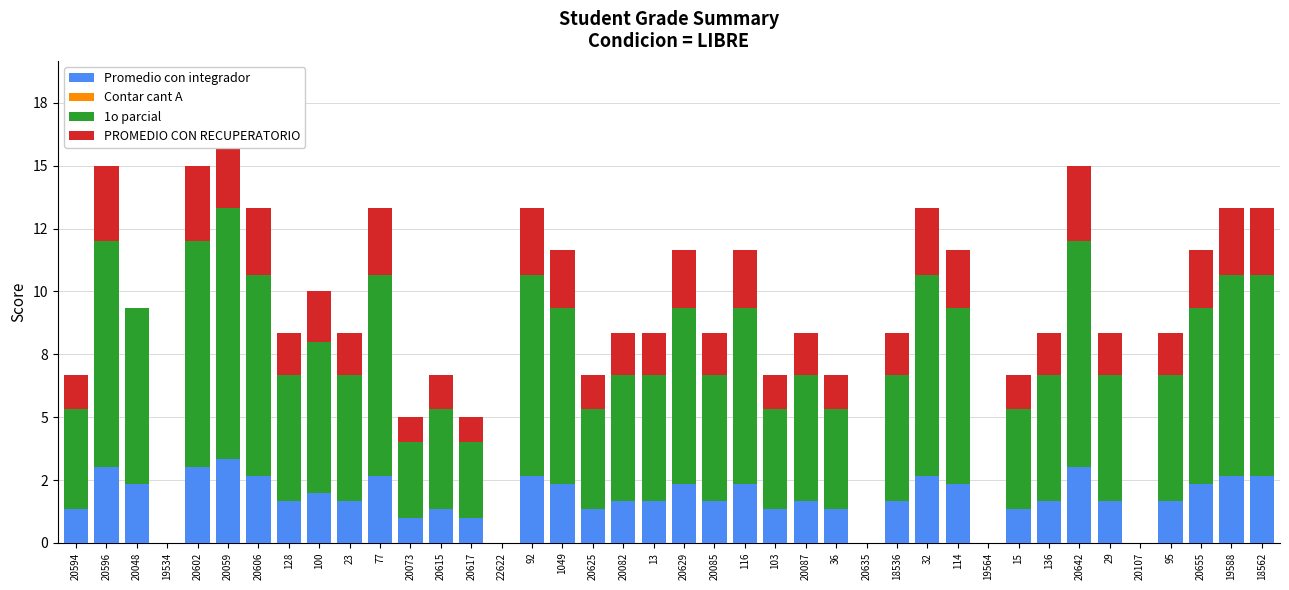

Which category has the lowest value in the 1o parcial series?

19534